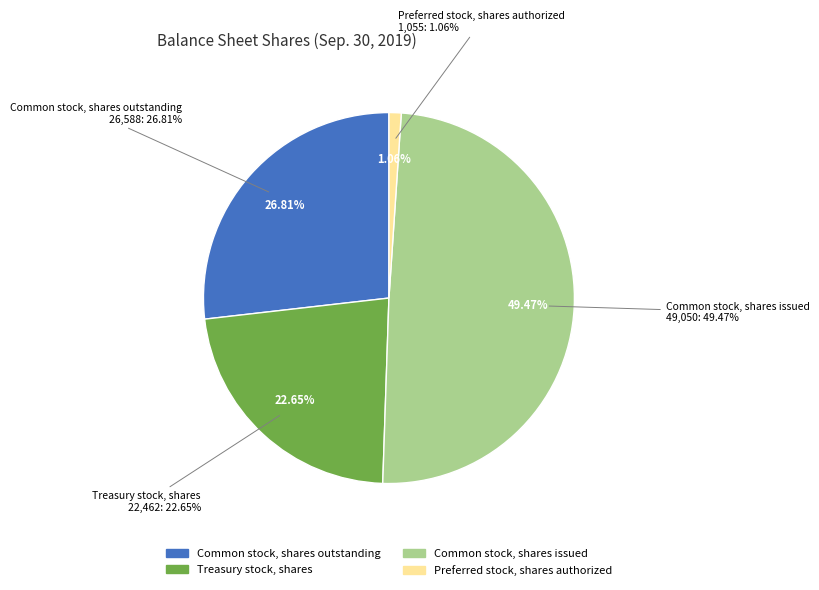

The Common stock, shares issued slice represents 49% of the pie. True or false?

True